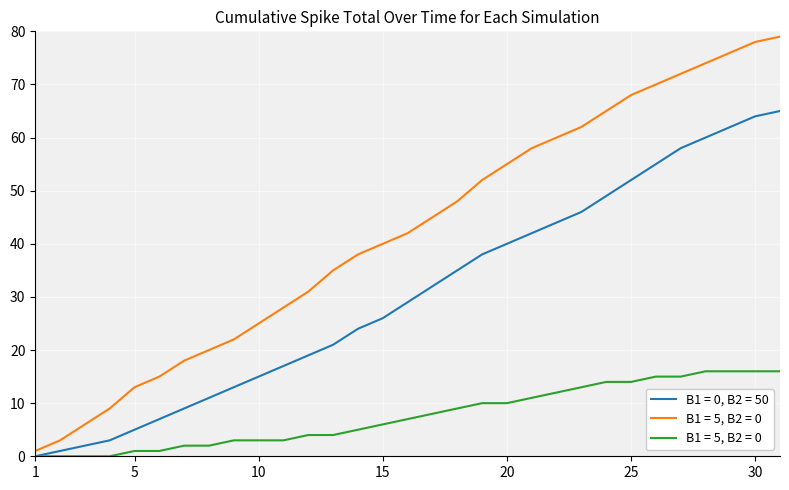

What is the maximum value shown in the chart?

79